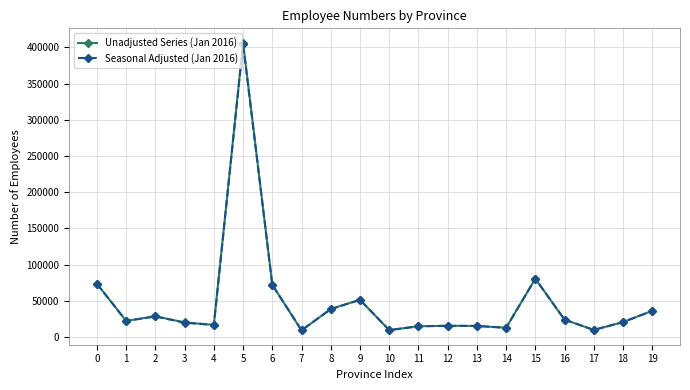

At which label does Unadjusted Series (Jan 2016) reach its peak?

5